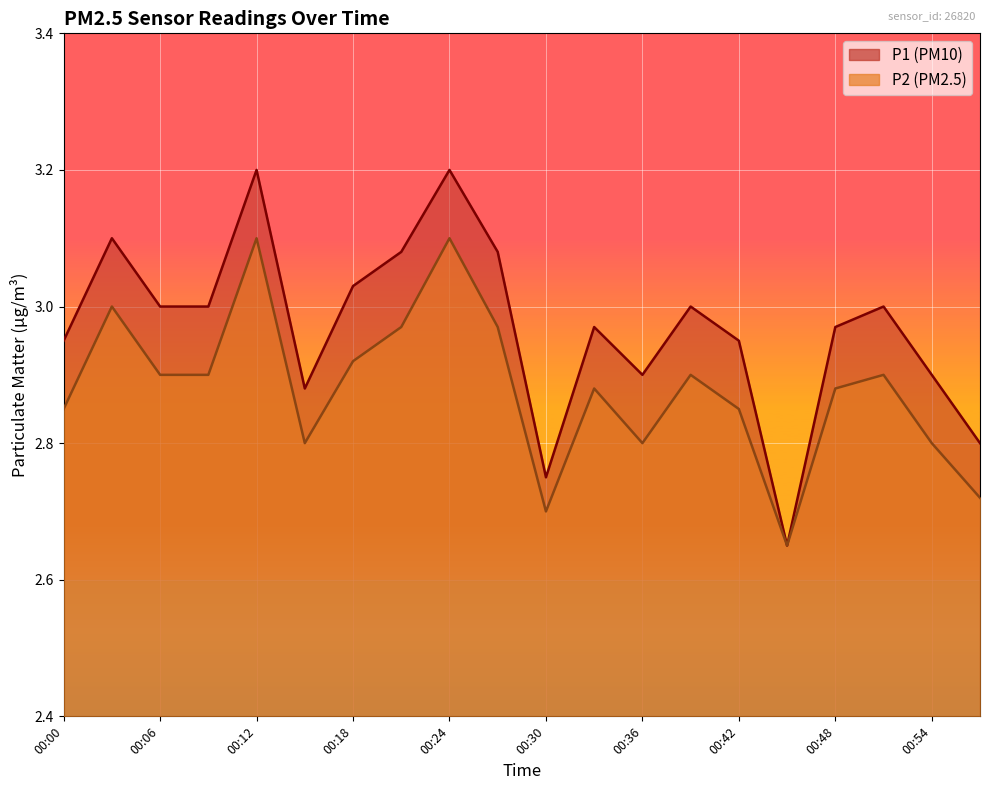

List the series in order of their overall mean, highest first.

P1 (PM10), P2 (PM2.5)